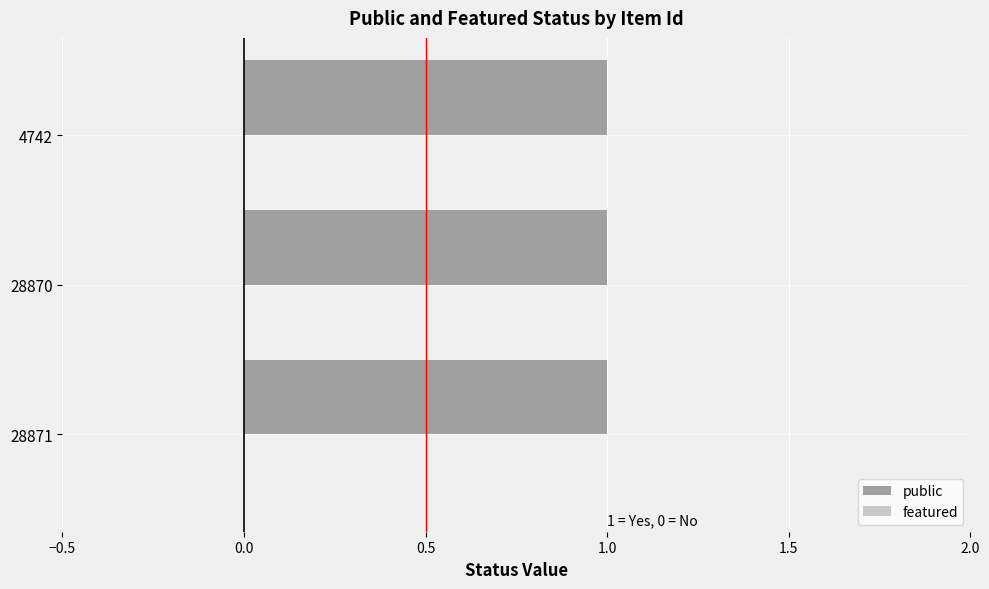

Reading left to right, what are all the values shown in this chart?

public: 28871=1	28870=1	4742=1
featured: 28871=0	28870=0	4742=0